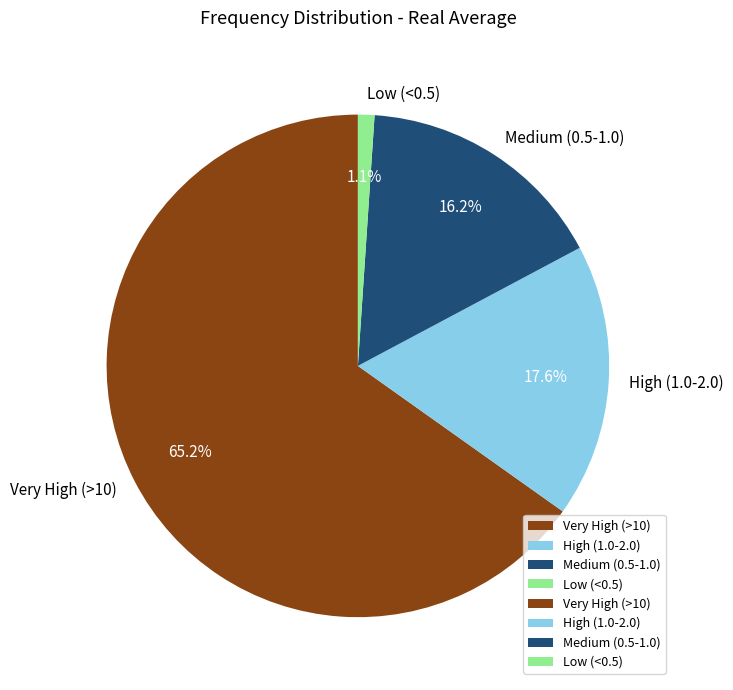

Combined, do High (1.0-2.0) and Very High (>10) account for over 50%?

Yes